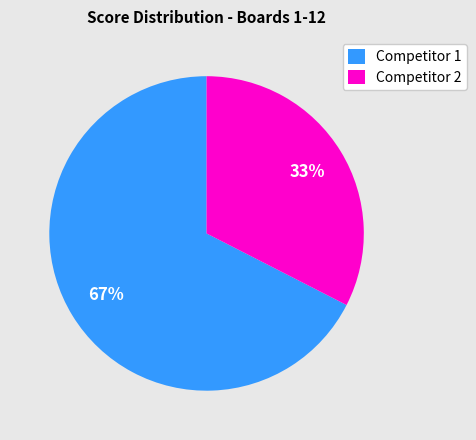

What percentage is the Competitor 2 slice, to the nearest percent?

33%